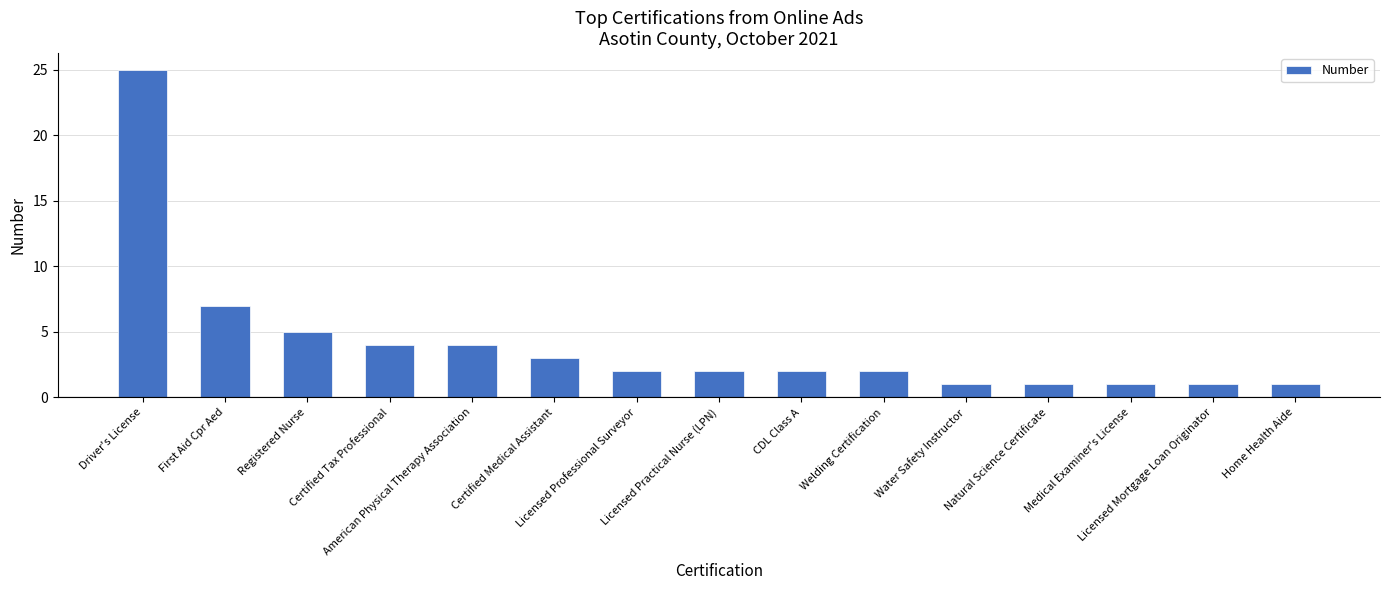

Reading left to right, extract all data points from this chart.

Driver's License=25	First Aid Cpr Aed=7	Registered Nurse=5	Certified Tax Professional=4	American Physical Therapy Association=4	Certified Medical Assistant=3	Licensed Professional Surveyor=2	Licensed Practical Nurse (LPN)=2	CDL Class A=2	Welding Certification=2	Water Safety Instructor=1	Natural Science Certificate=1	Medical Examiner's License=1	Licensed Mortgage Loan Originator=1	Home Health Aide=1